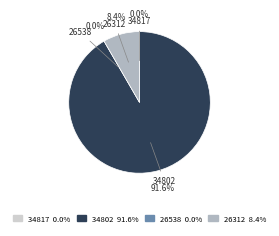

The 34817 slice represents 0% of the pie. True or false?

True